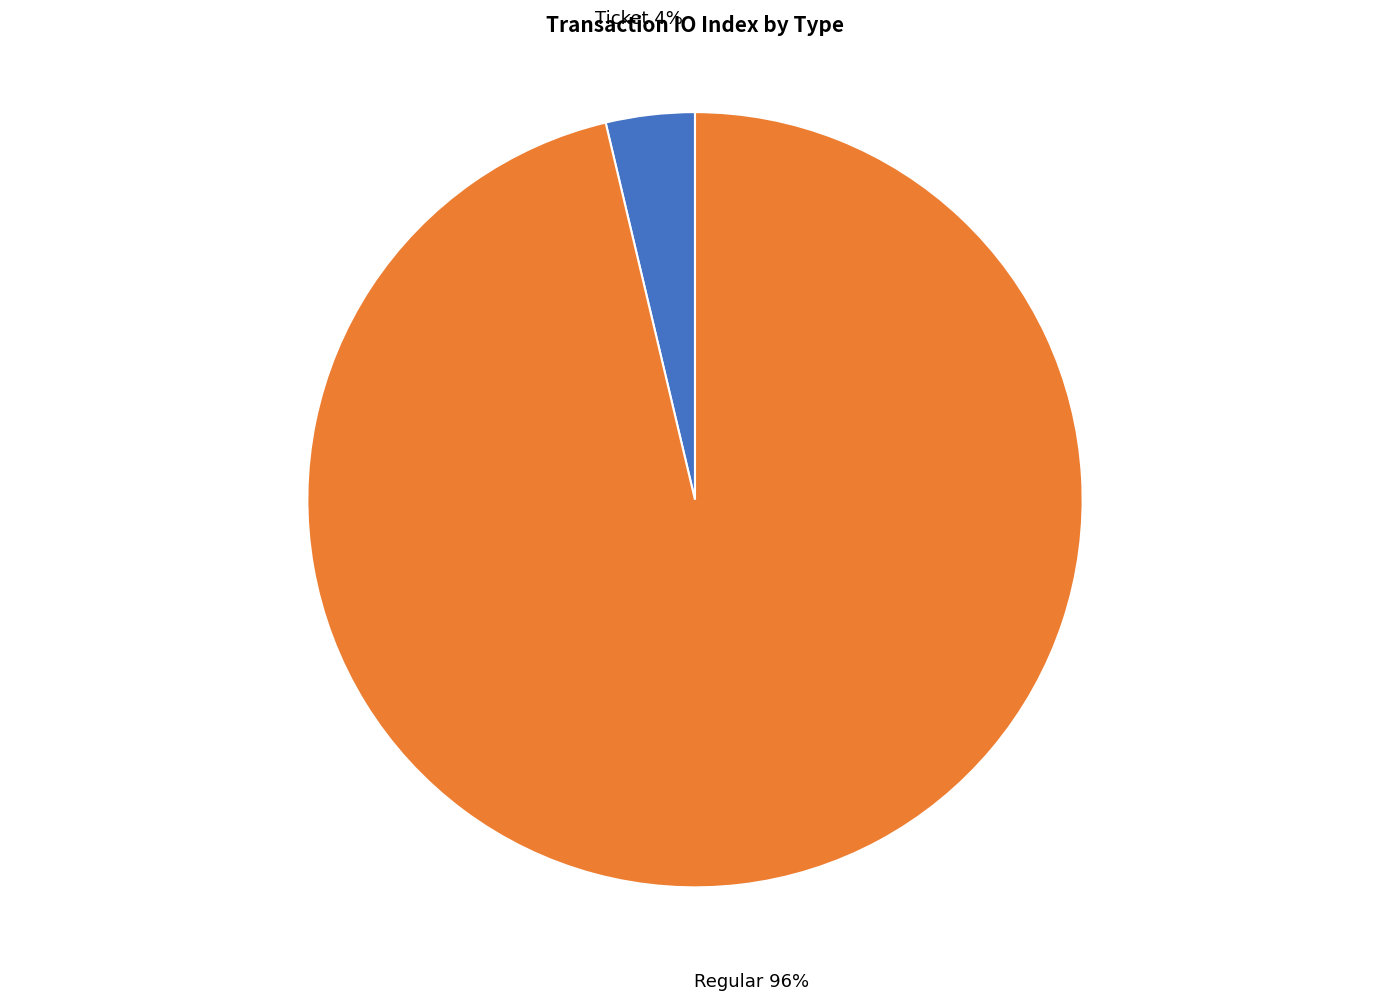

Is there a majority slice in this chart?

Yes